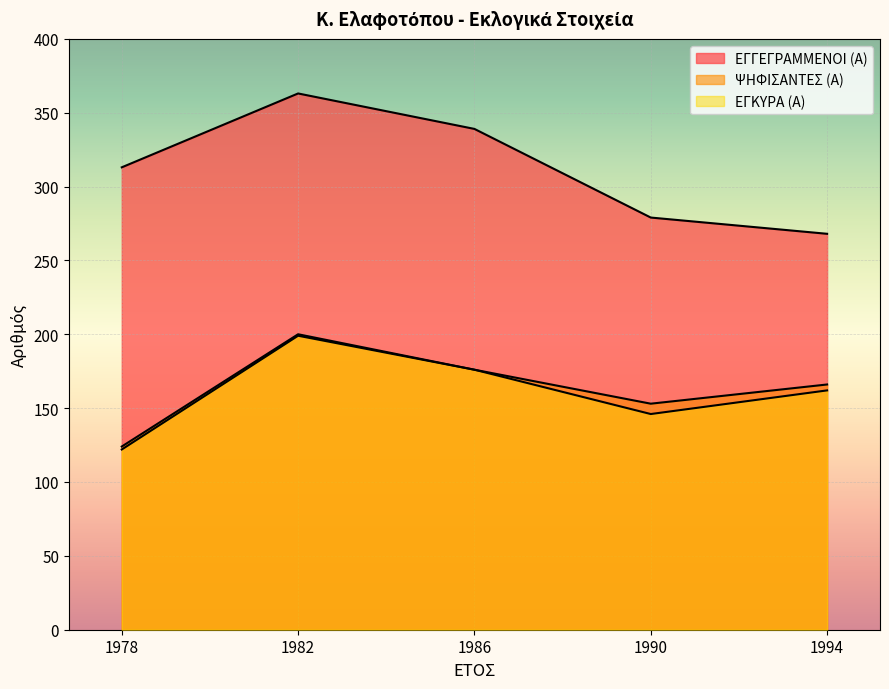

What is the difference between the ΨΗΦΙΣΑΝΤΕΣ (Α) values at 1986 and 1982?

24